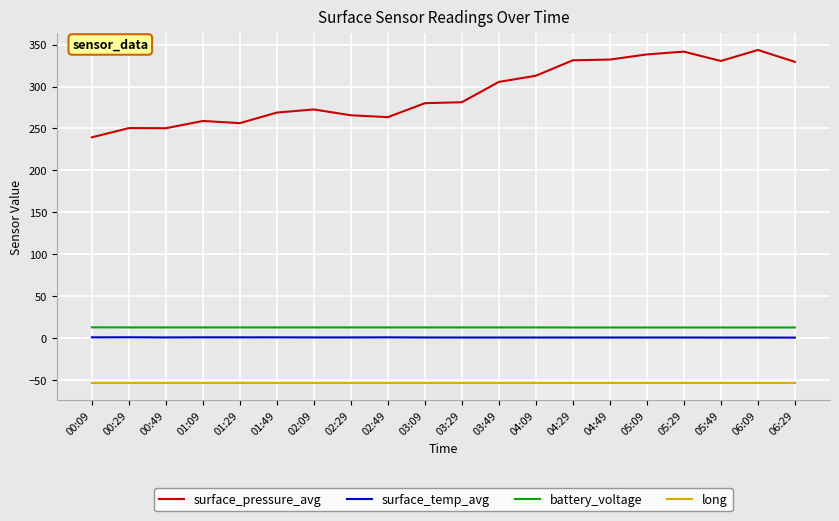

Which series has the largest range (max minus min)?

surface_pressure_avg